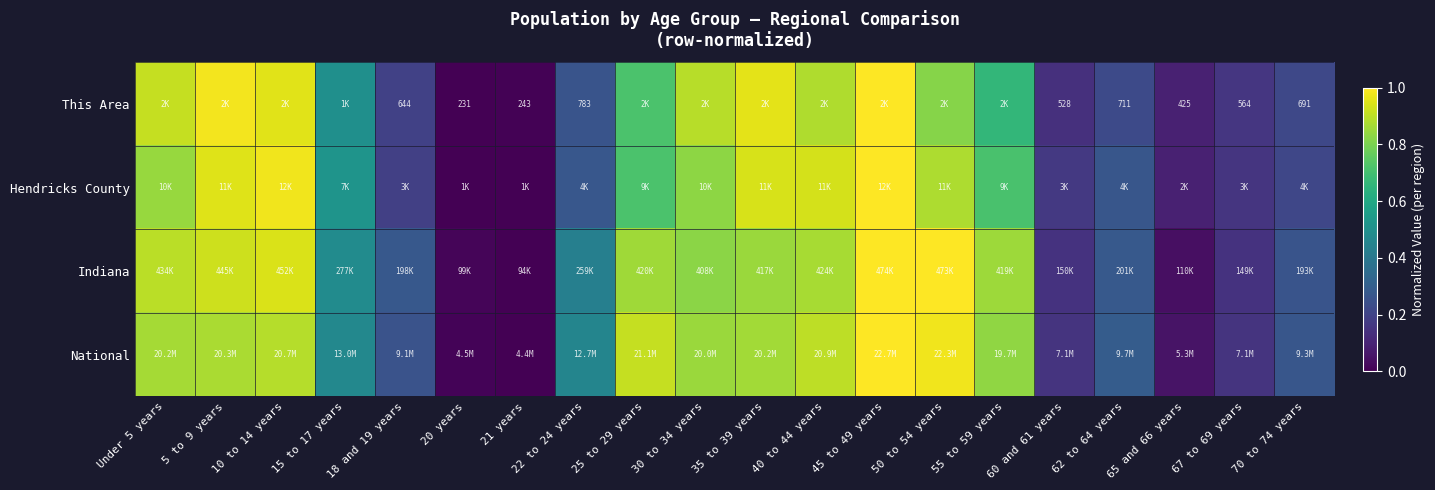

List the labels in order of National value, smallest first.

21 years, 20 years, 65 and 66 years, 60 and 61 years, 67 to 69 years, 18 and 19 years, 70 to 74 years, 62 to 64 years, 22 to 24 years, 15 to 17 years, 55 to 59 years, 30 to 34 years, 35 to 39 years, Under 5 years, 5 to 9 years, 10 to 14 years, 40 to 44 years, 25 to 29 years, 50 to 54 years, 45 to 49 years